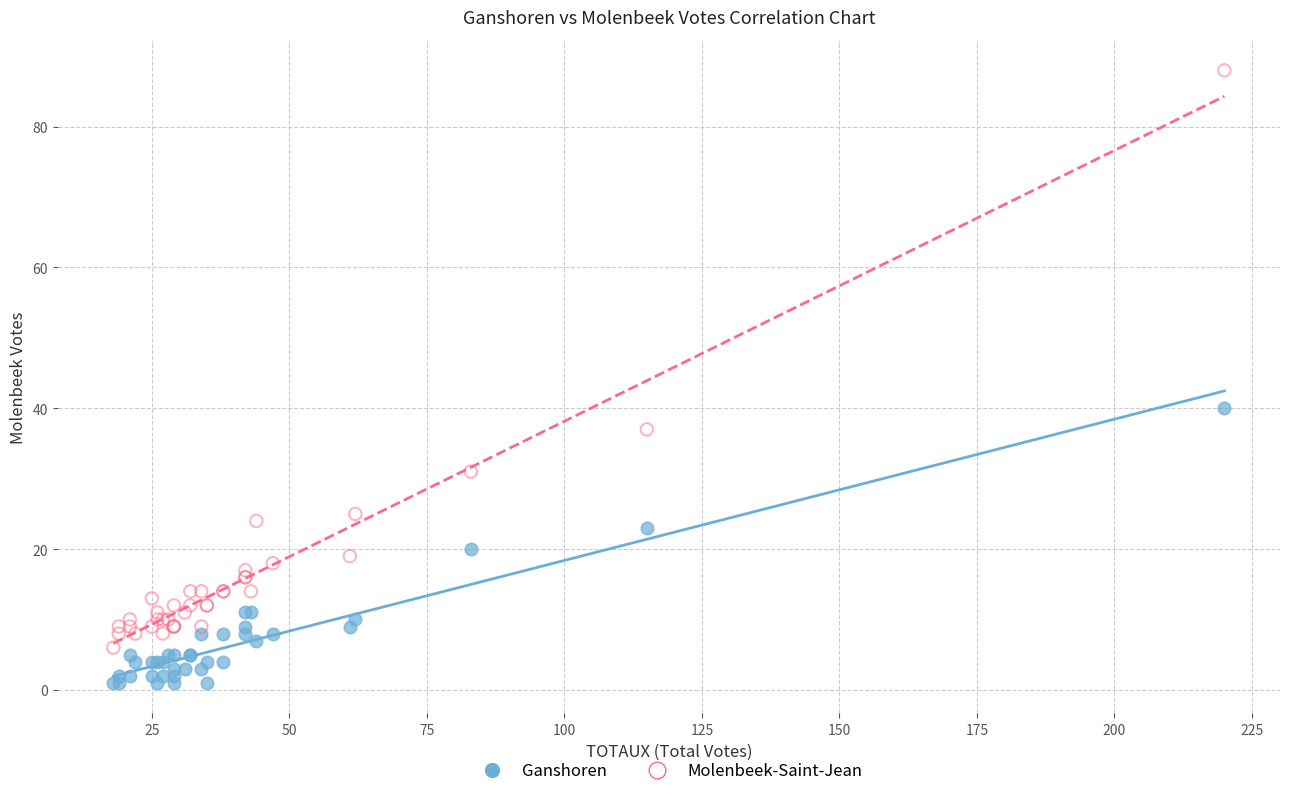

In the Molenbeek-Saint-Jean series, what Y value is closest to 47?

37